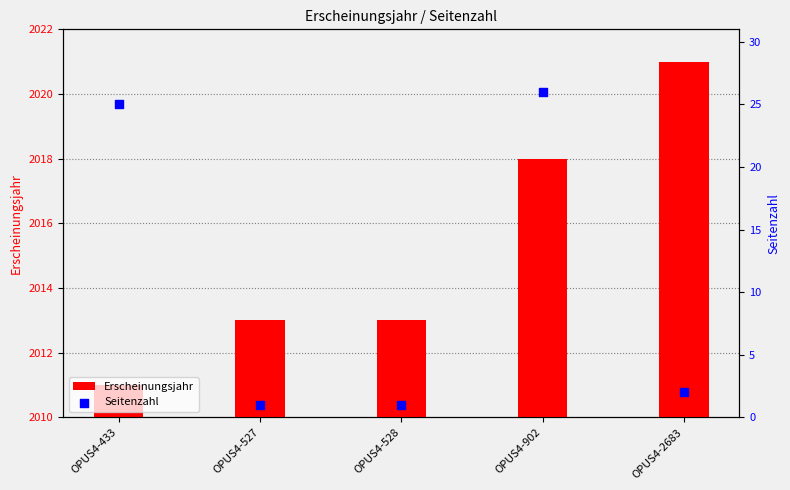

Which series has the largest total across all categories?

Erscheinungsjahr